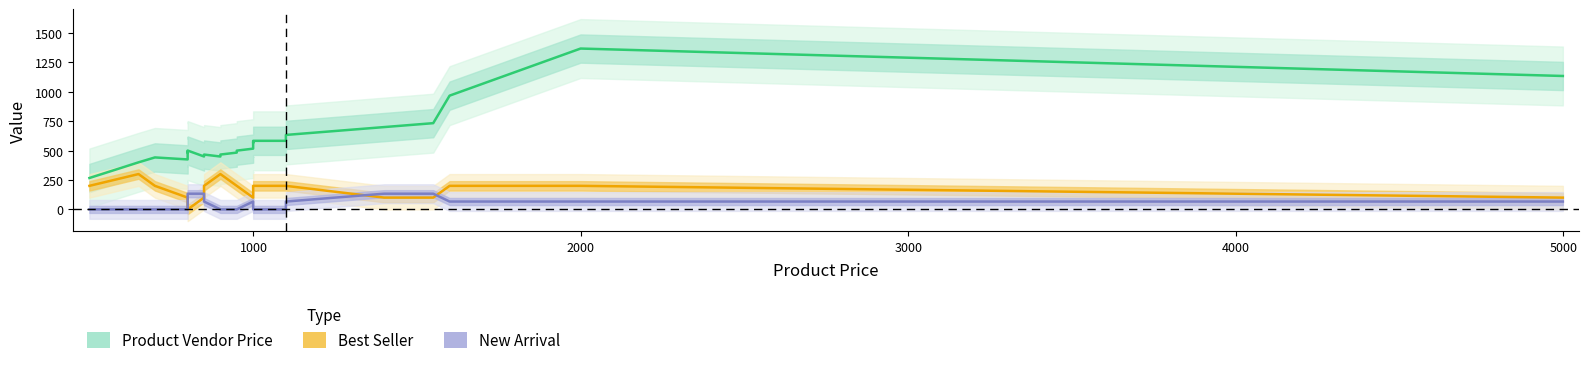

The Best Seller series shows 65.6 at 18. True or false?

False